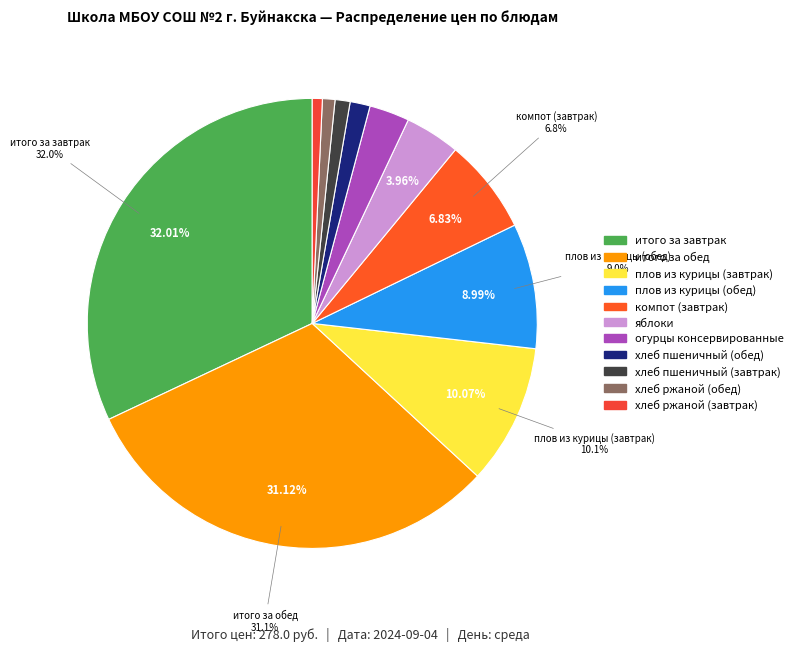

Do итого за завтрак and плов из курицы (обед) together represent more than half of the pie?

No